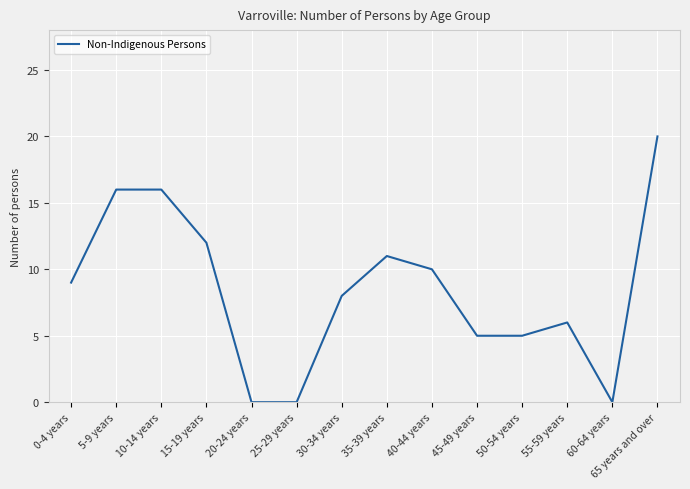

Is this an area chart (filled region under the line)?

No